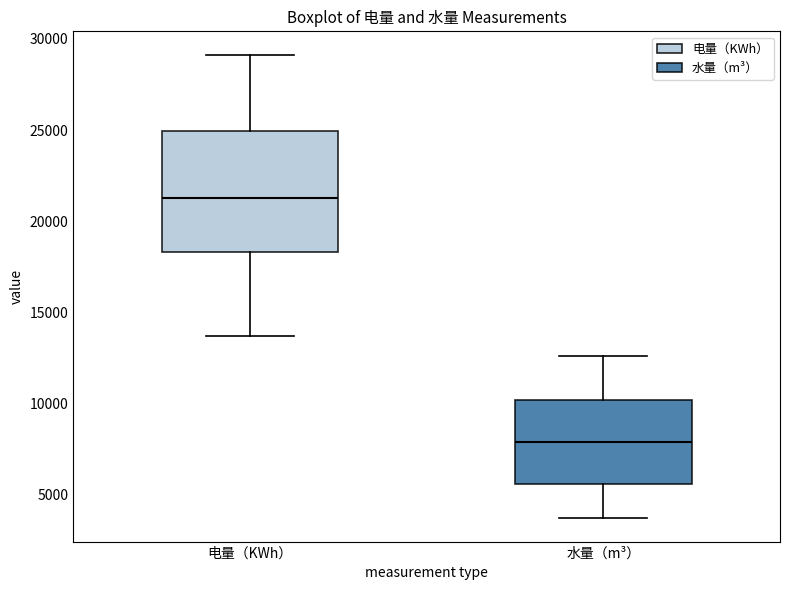

Reading left to right, read every box against the y-axis: the position of its median line, the range the box covers, and the ends of its whiskers. The values are not printed on the chart, so give them approximately, as read against the axis.

电量（KWh）: median 21500, box 18500 to 25000, whiskers 13500 to 29000
水量（m³）: median 8000, box 5500 to 10000, whiskers 3500 to 12500